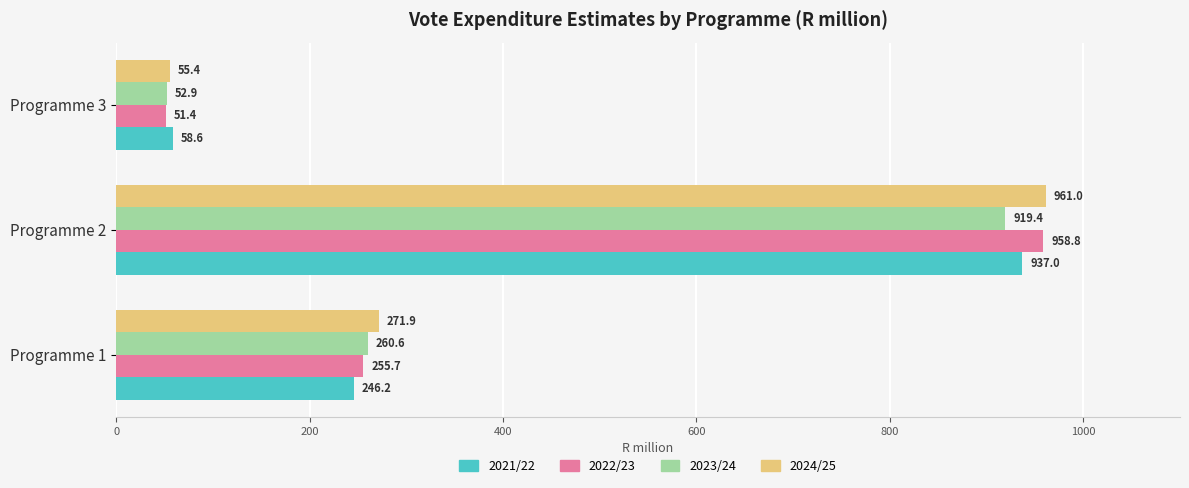

At which category is the sum across all series the highest?

Programme 2